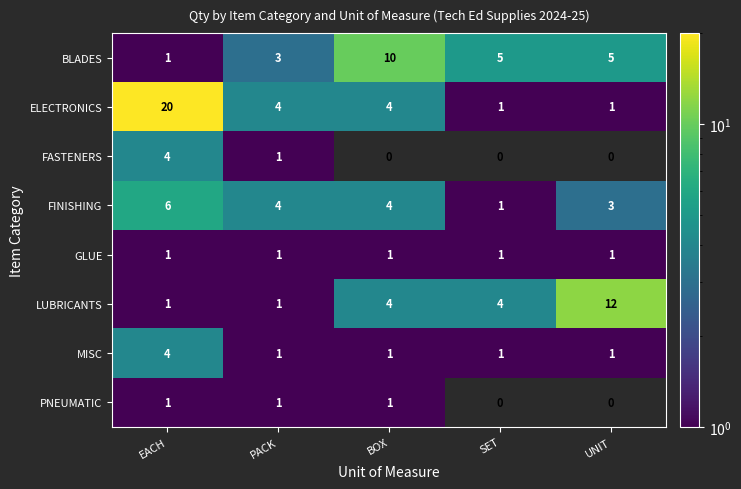

Is it true that LUBRICANTS equals 1 at PACK?

True